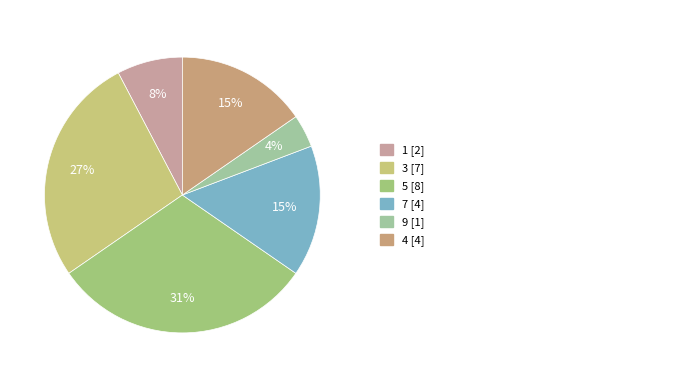

How many slices are in this pie chart?

6